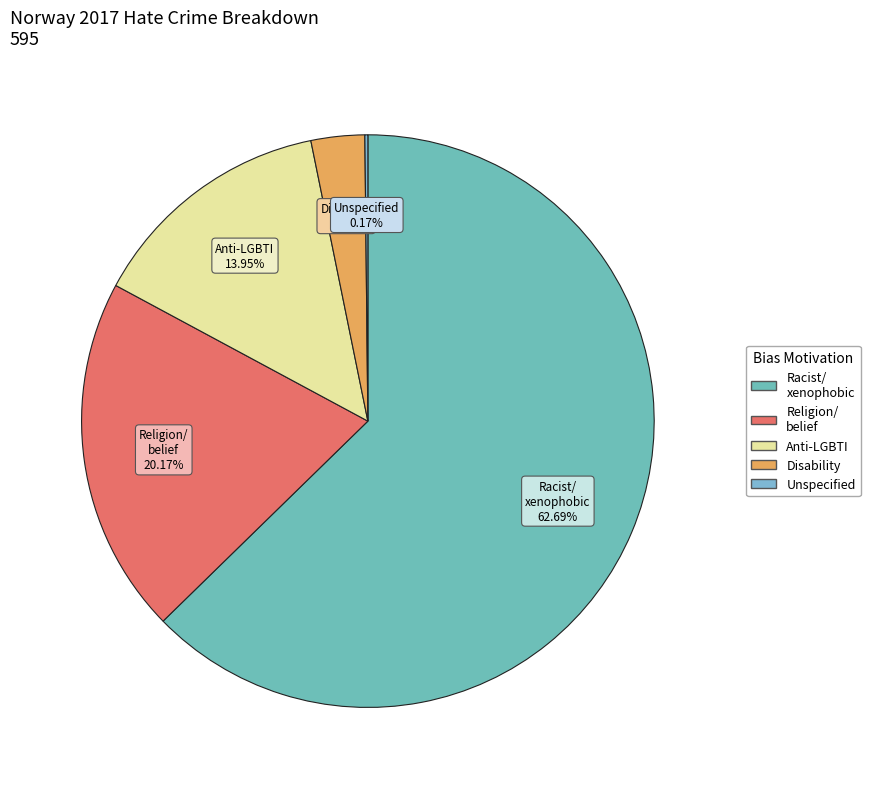

To the nearest percent, what is the average slice percentage?

20%